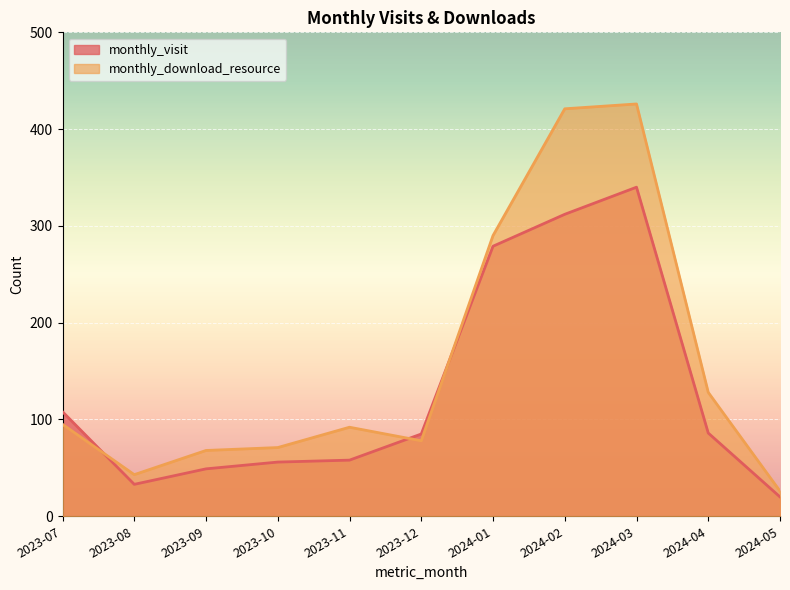

At which label is monthly_visit closest to 180?

2023-07